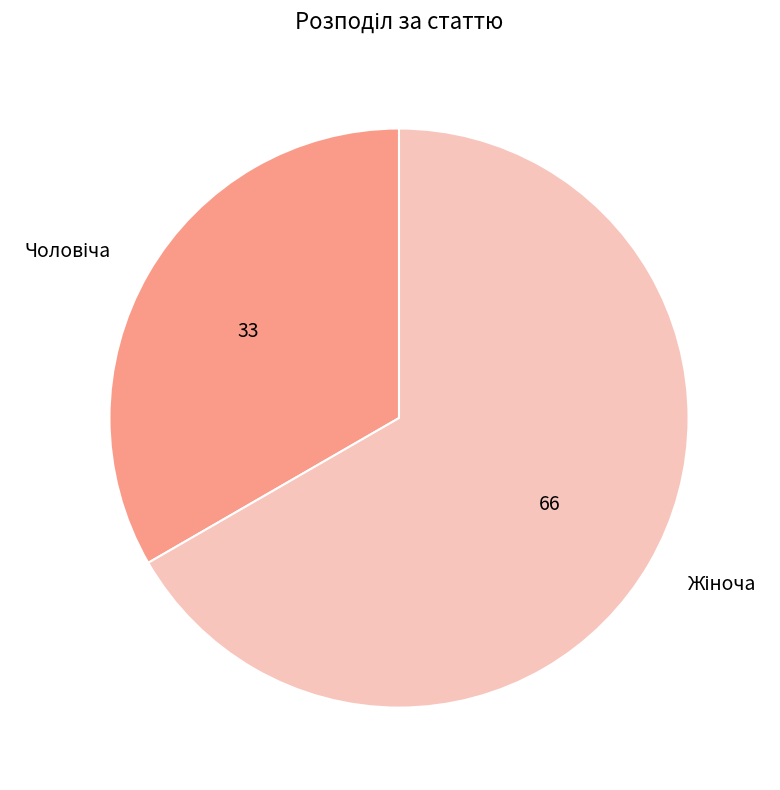

Is there a majority slice in this chart?

Yes